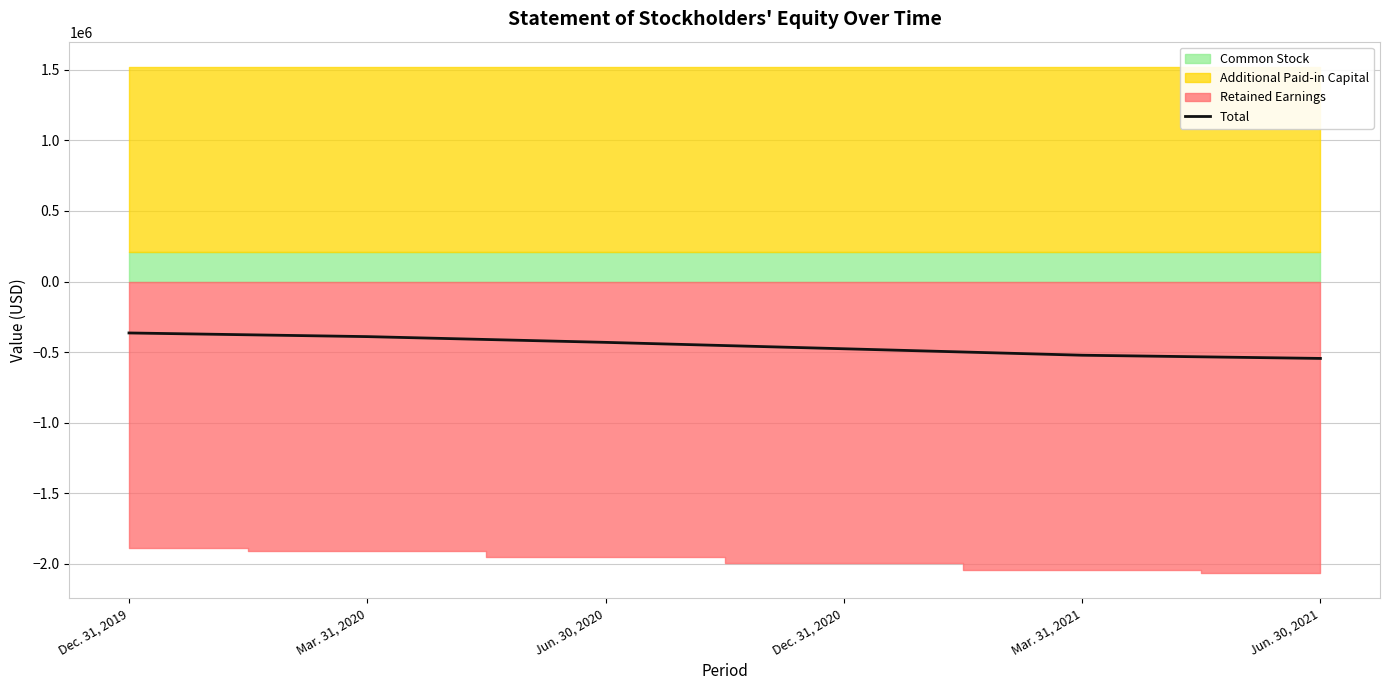

Which category has the lowest value across all series?

Jun. 30, 2021